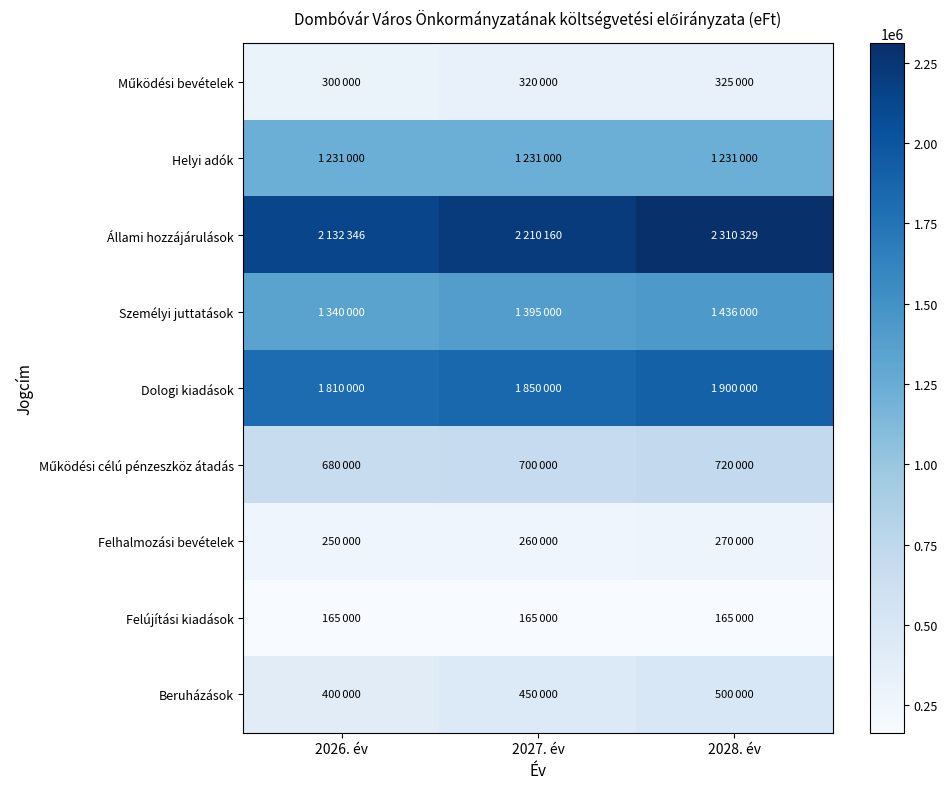

Between 2027. év and 2028. év, which series saw the biggest shift?

Állami hozzájárulások